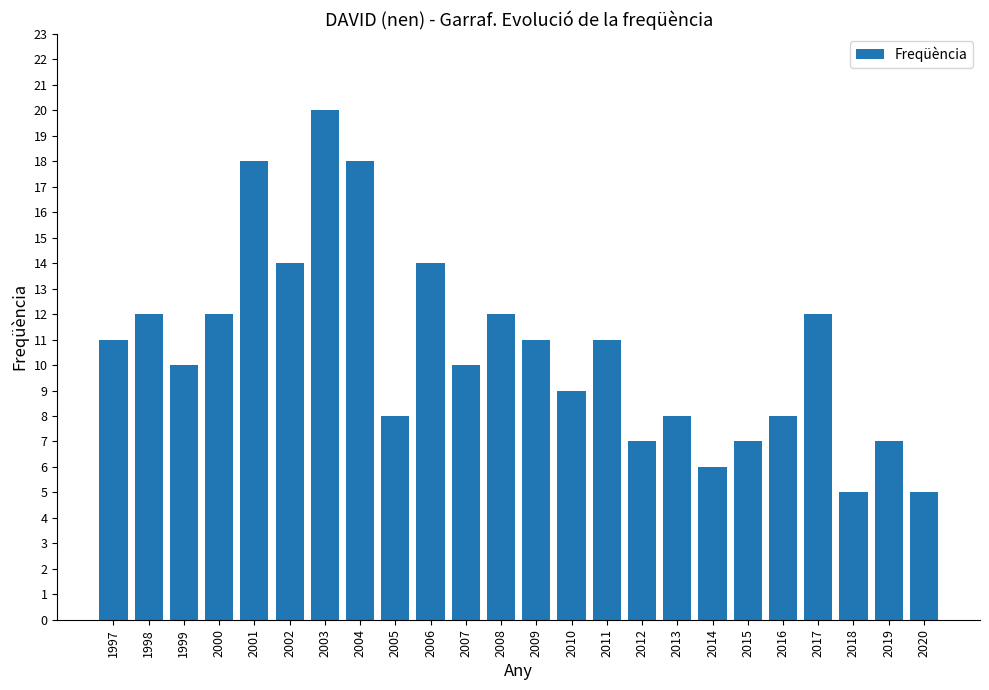

What is the change in value from 2000 to 2007?

-2